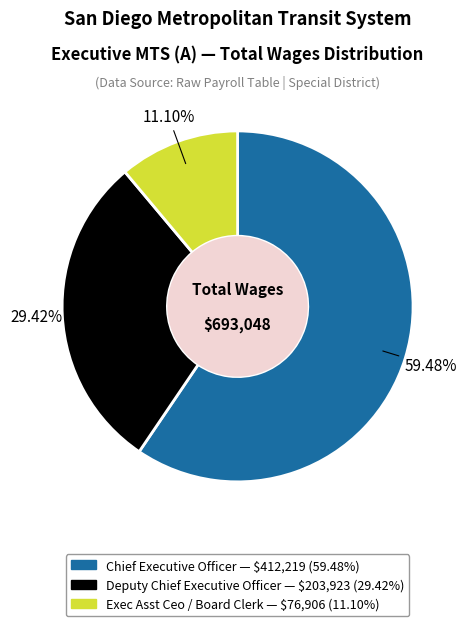

What is the total percentage of Deputy Chief Executive Officer and Chief Executive Officer?

88.9%